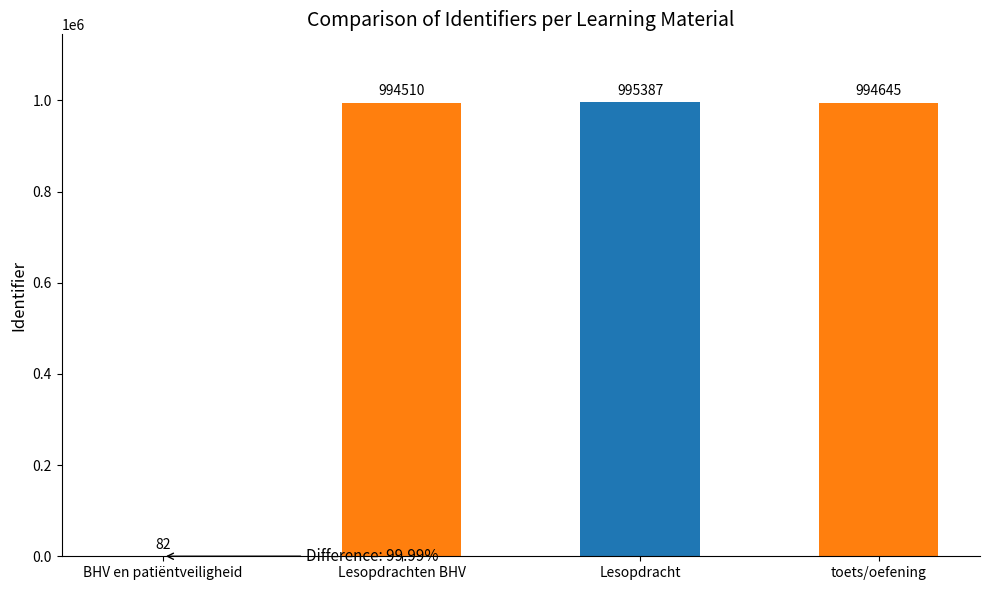

Read the value at BHV en patiëntveiligheid, to the nearest 100.

100